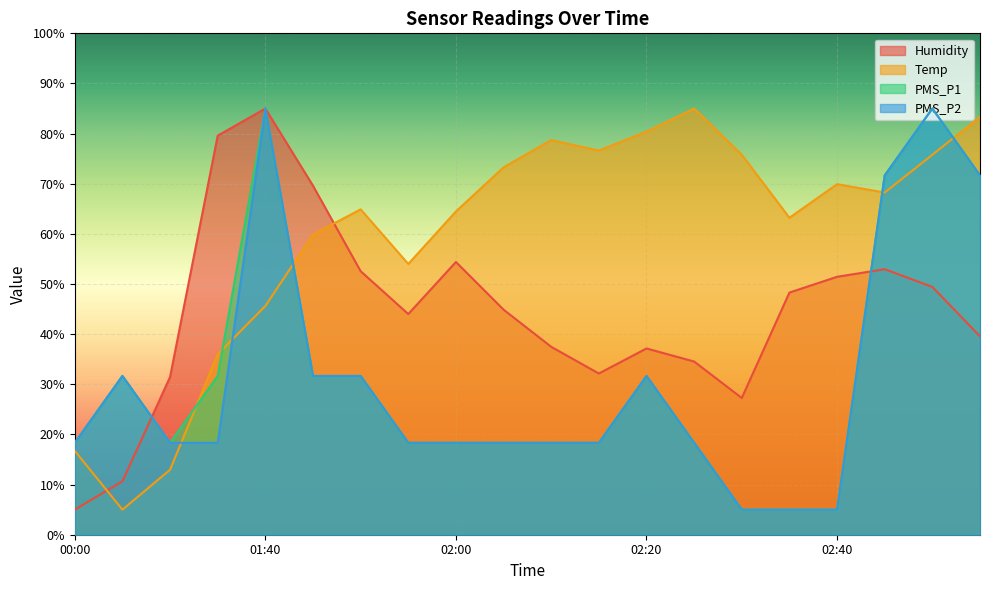

What value does the Humidity series have at 02:20?

37.1